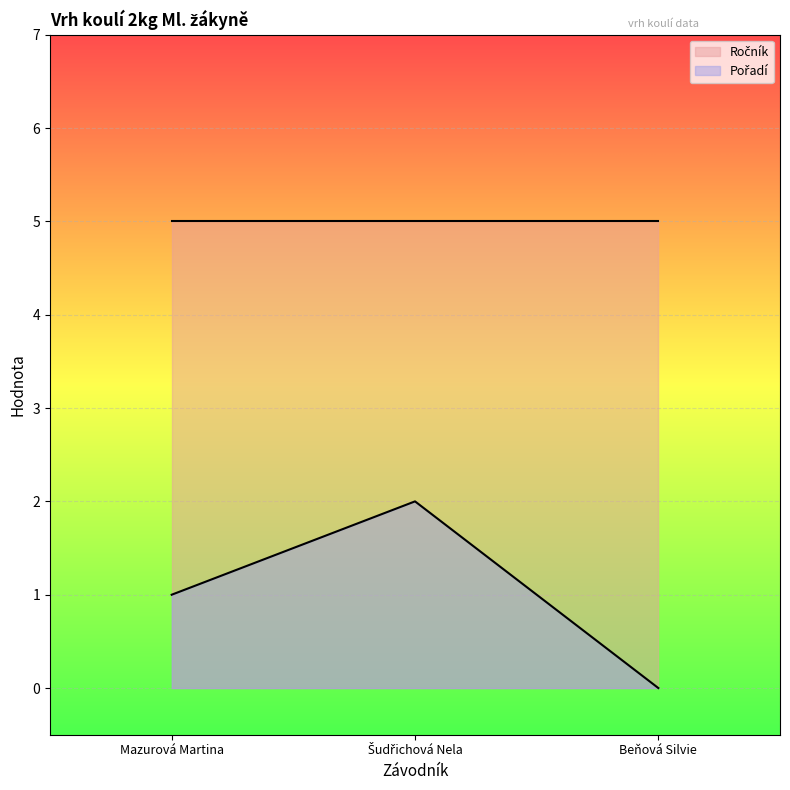

Which has a higher value, Beňová Silvie or Šudřichová Nela?

Šudřichová Nela